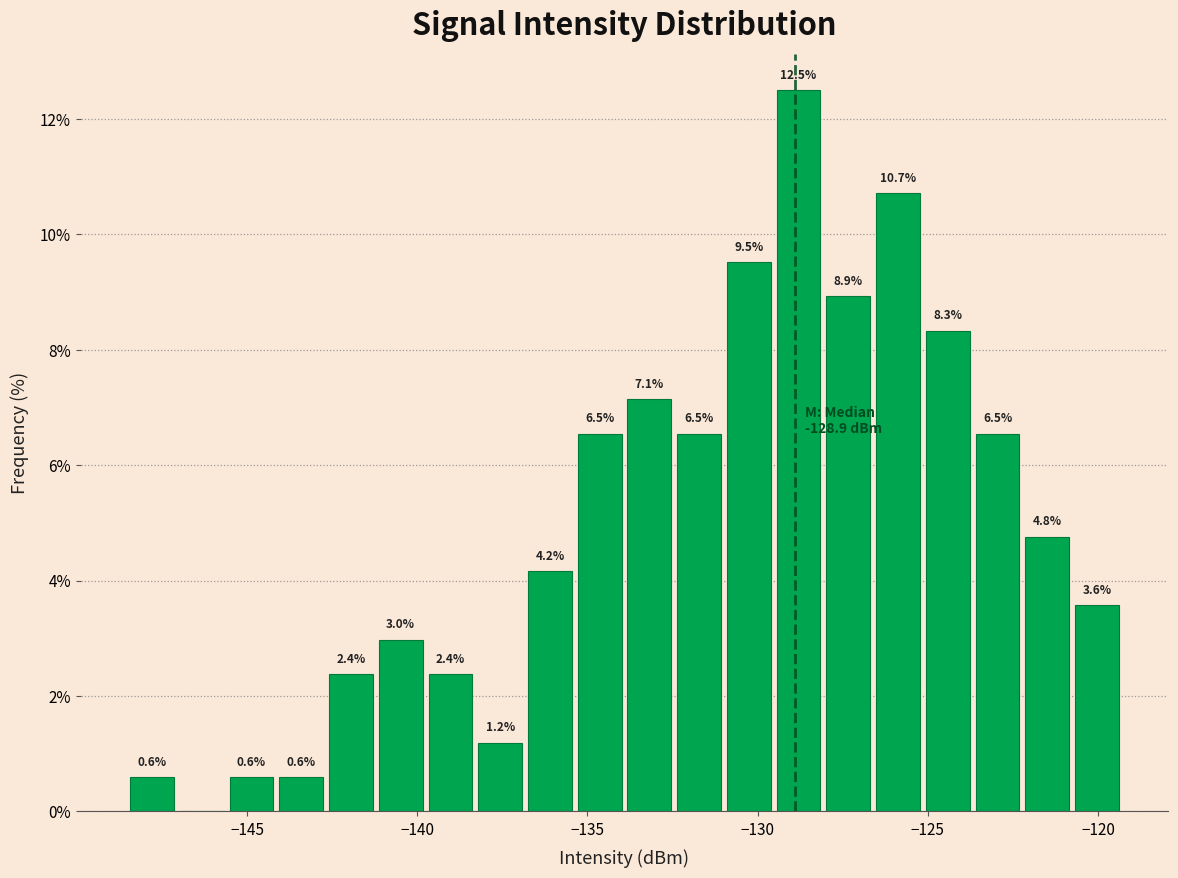

Read against the x-axis, roughly where is the centre of the tallest bar?

-129.0